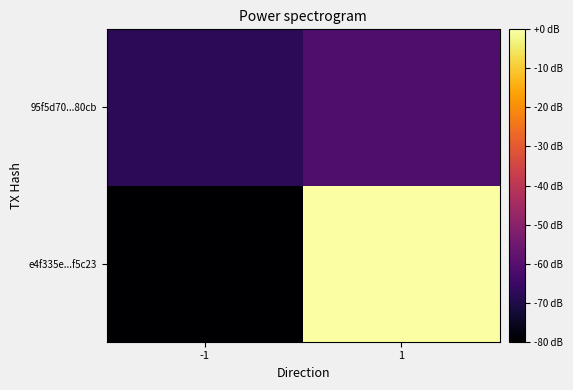

Rank the series by their maximum value, from lowest to highest.

95f5d70...80cb, e4f335e...f5c23